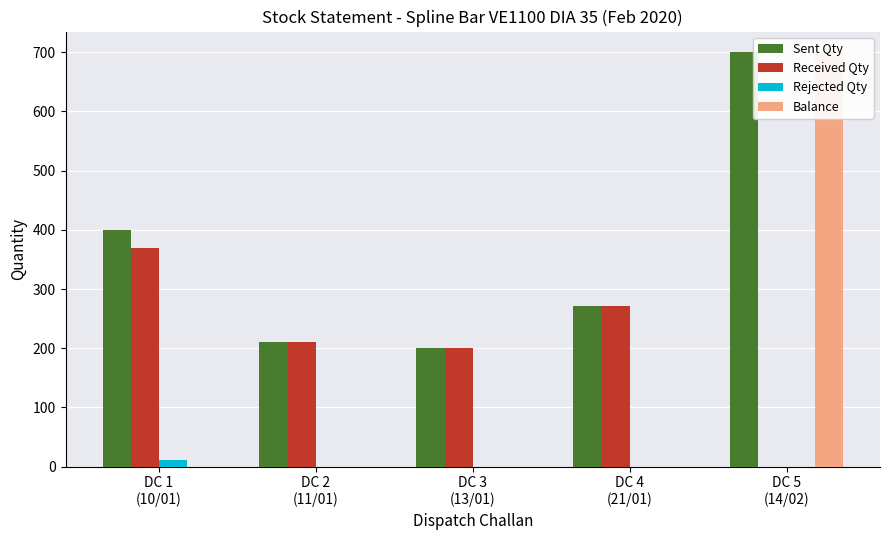

What is the value of the Sent Qty bar at the 3rd from the left?

200